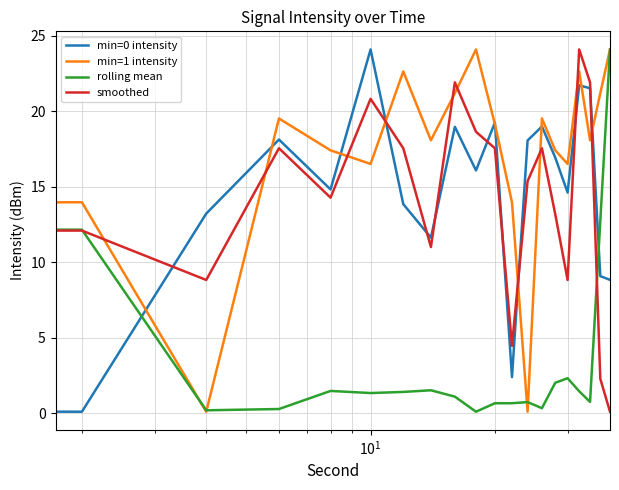

True or false: rolling mean and min=0 intensity cross at least once.

True